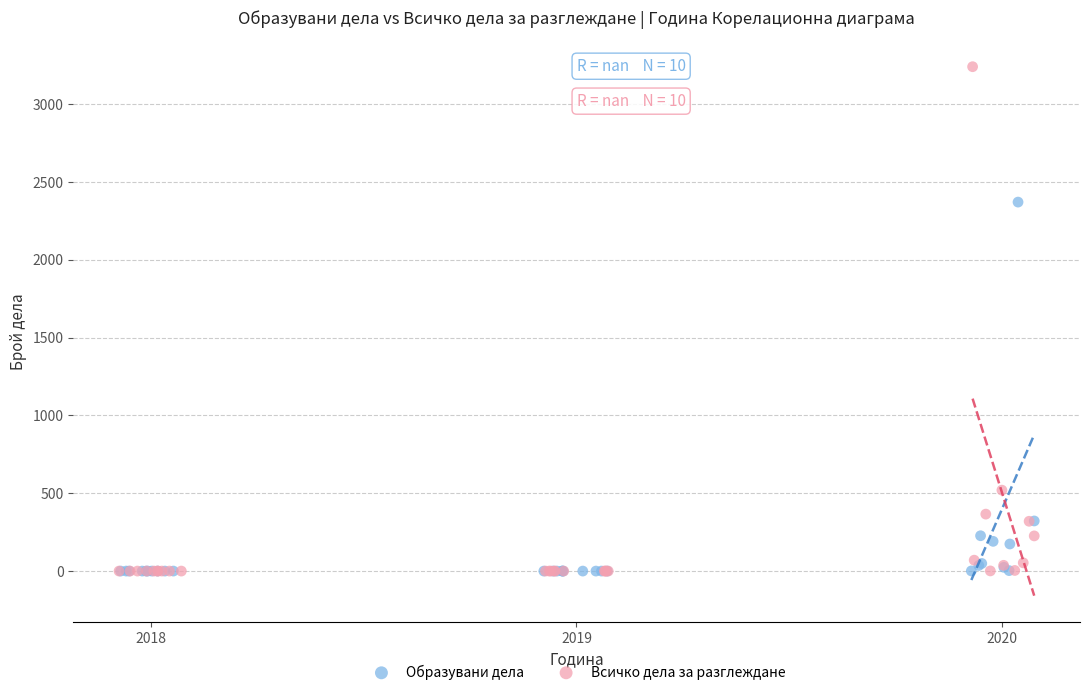

Which series reaches the maximum Y coordinate?

Всичко дела за разглеждане